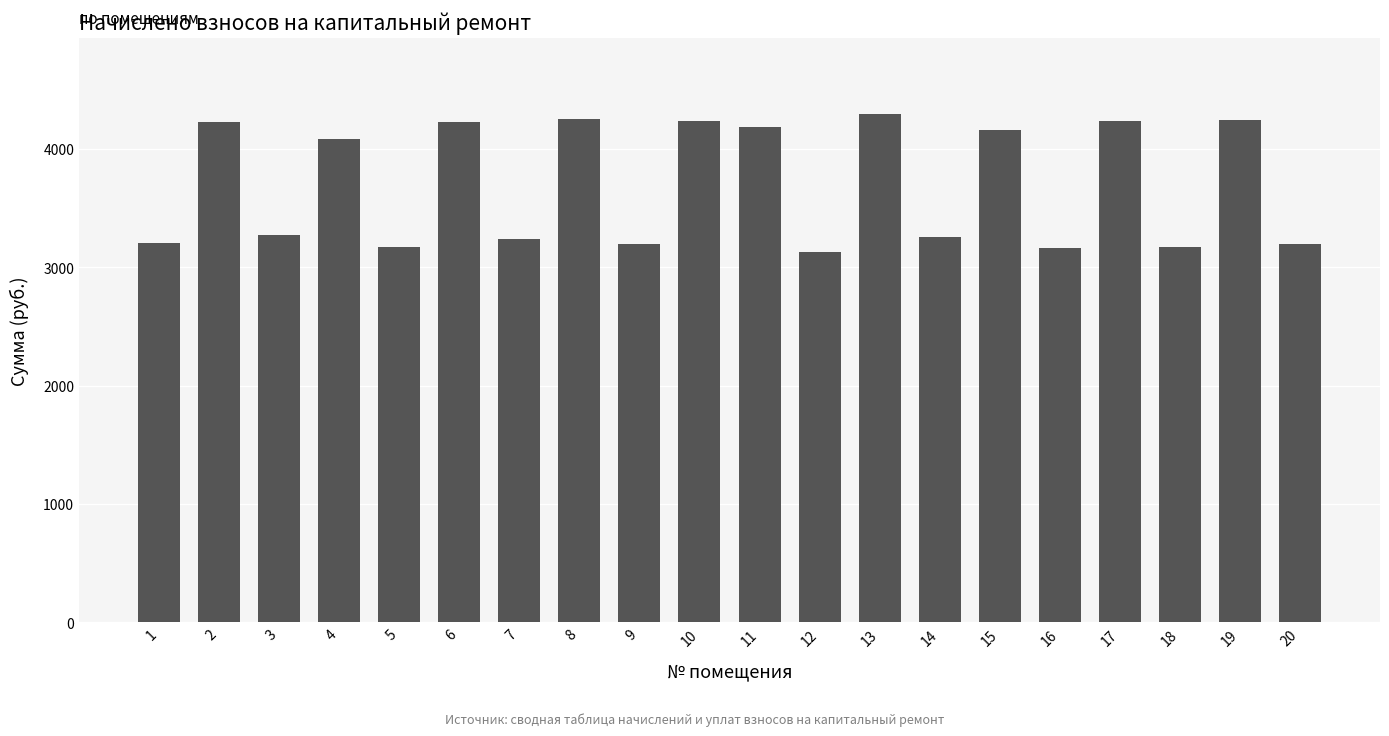

What is the difference between the values at 18 and 17?

1061.4